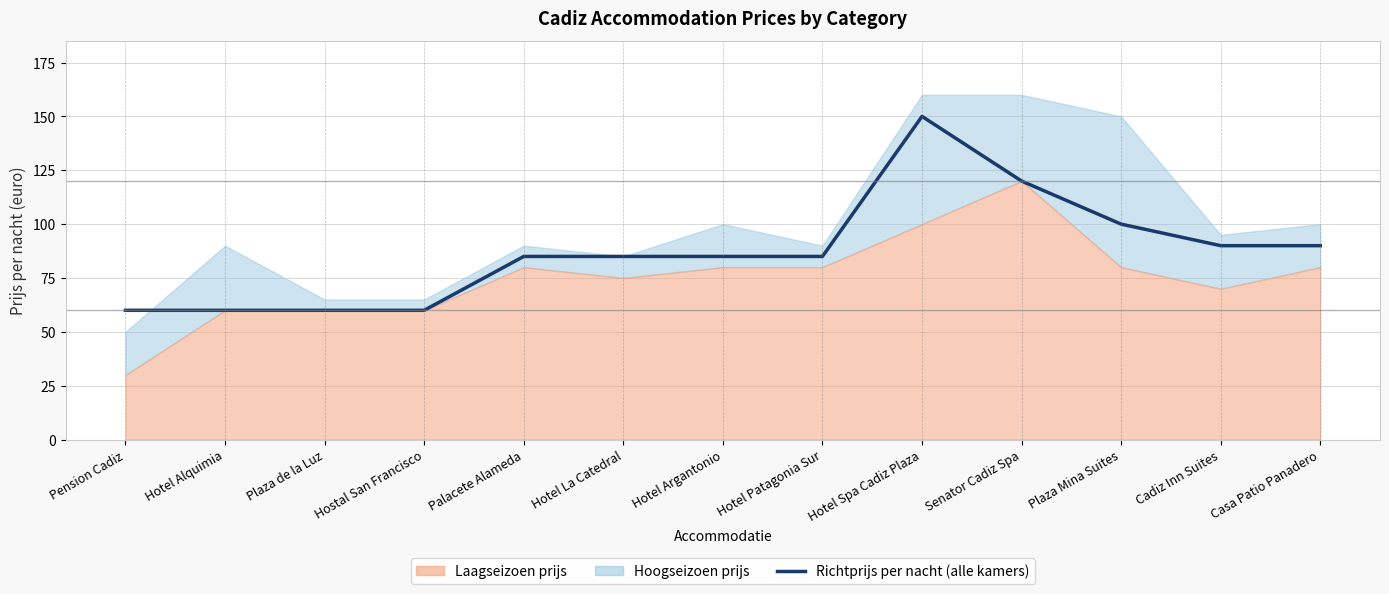

What is the value of the 4th point from the left?

60